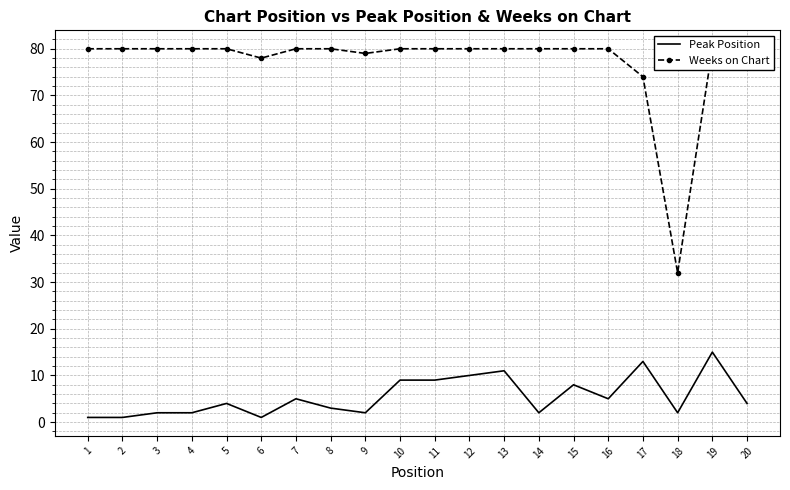

True or false: Peak Position and Weeks on Chart intersect in this chart.

False